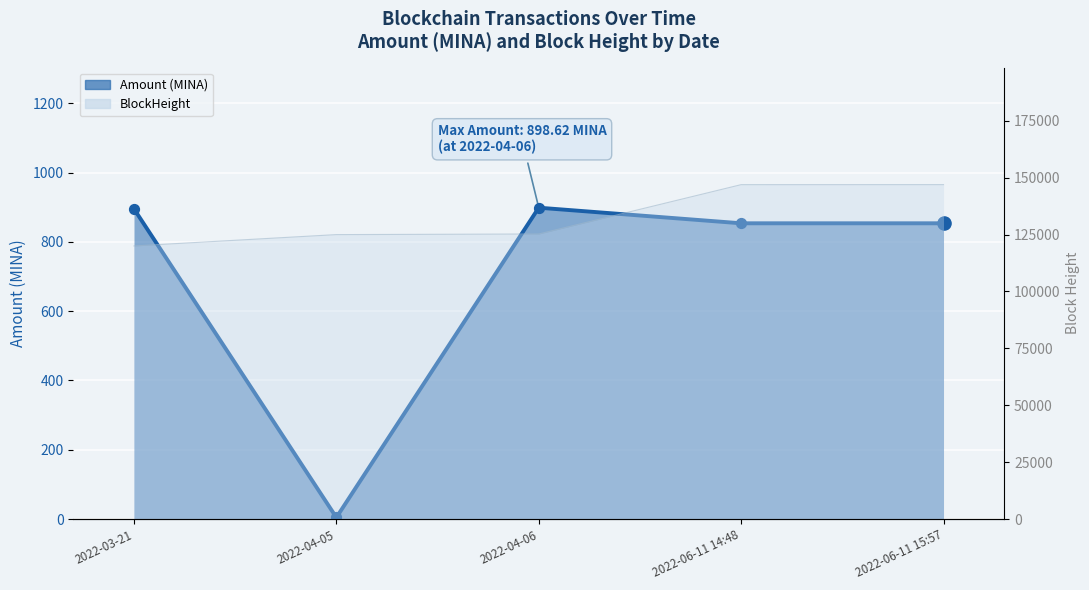

What is the ratio of the value at 2022-06-11 14:48 to the value at 2022-03-21?

1.0